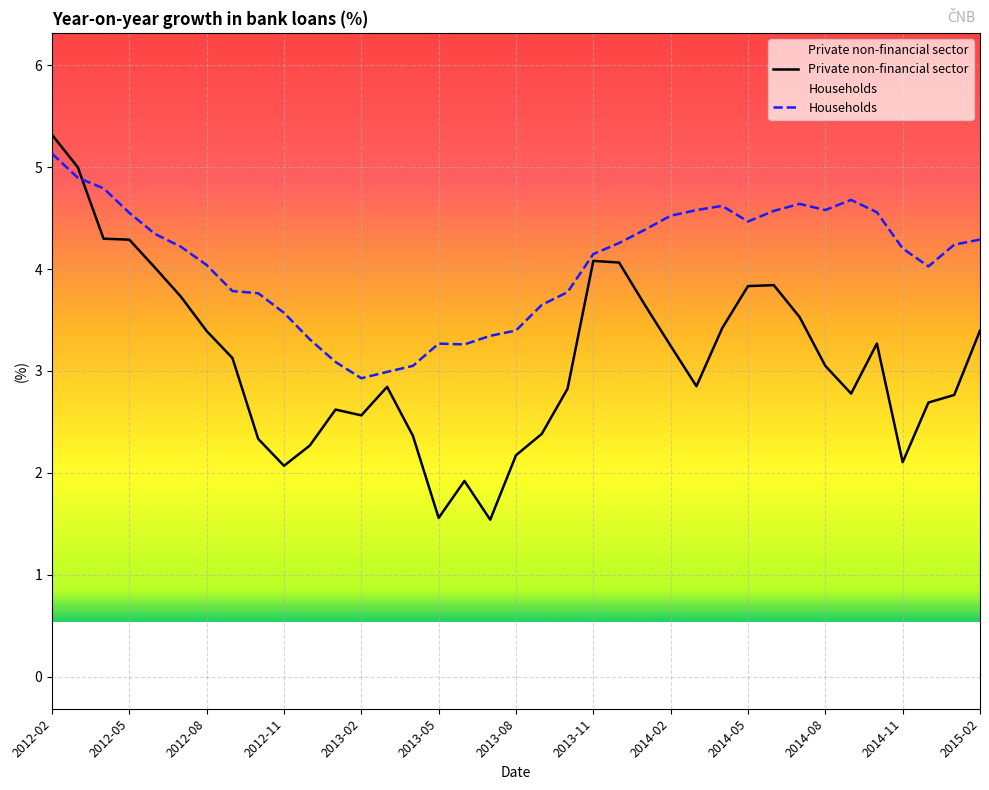

Read the Households value at 17.

3.3